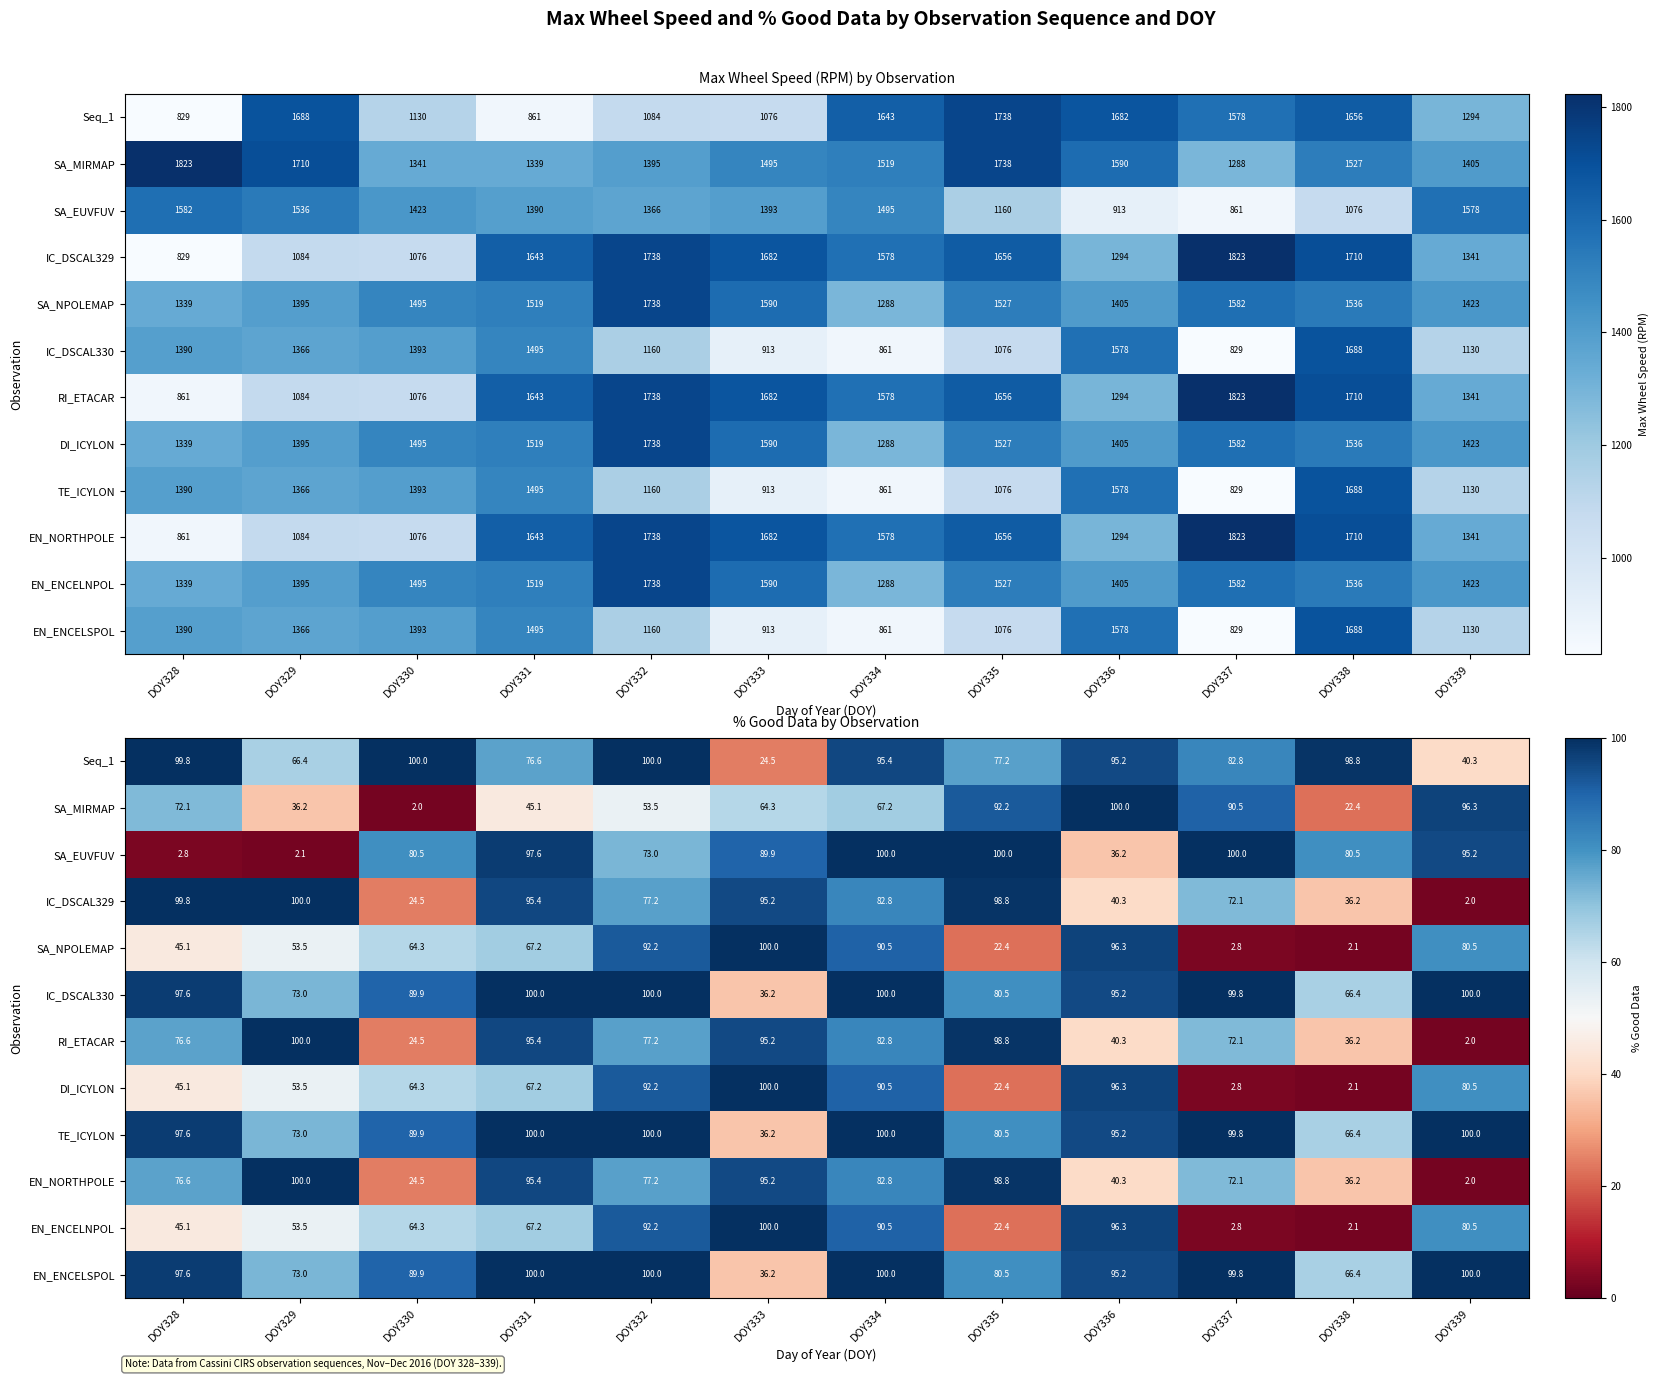

Where does the EN_ENCELNPOL series first go above 67?

DOY331